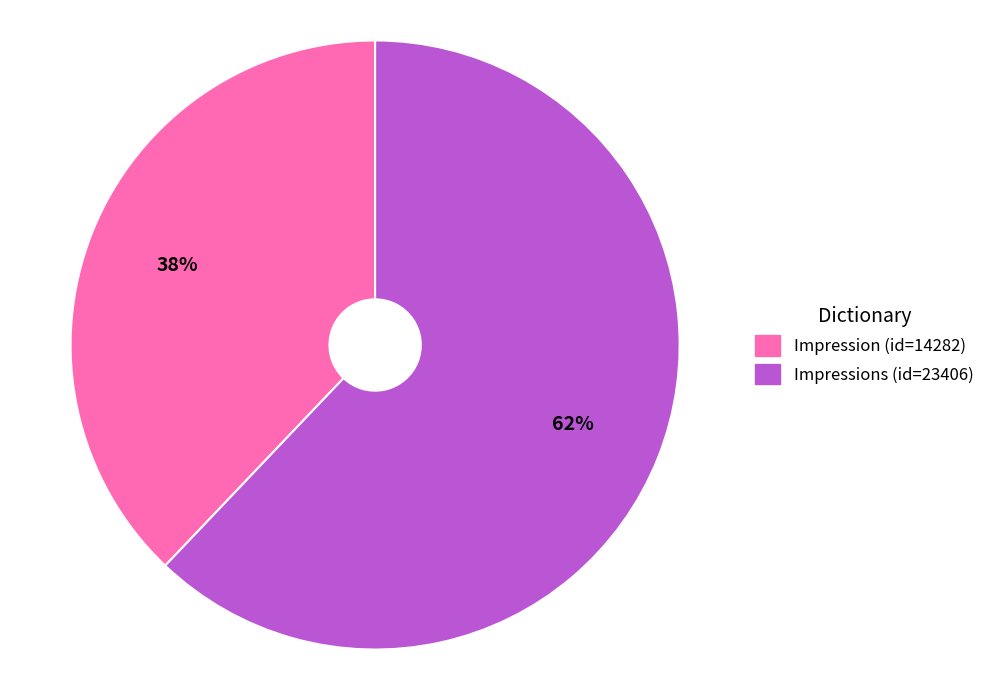

To the nearest percent, what is the difference between the Impression (id=14282) and Impressions (id=23406) slice percentages?

24%